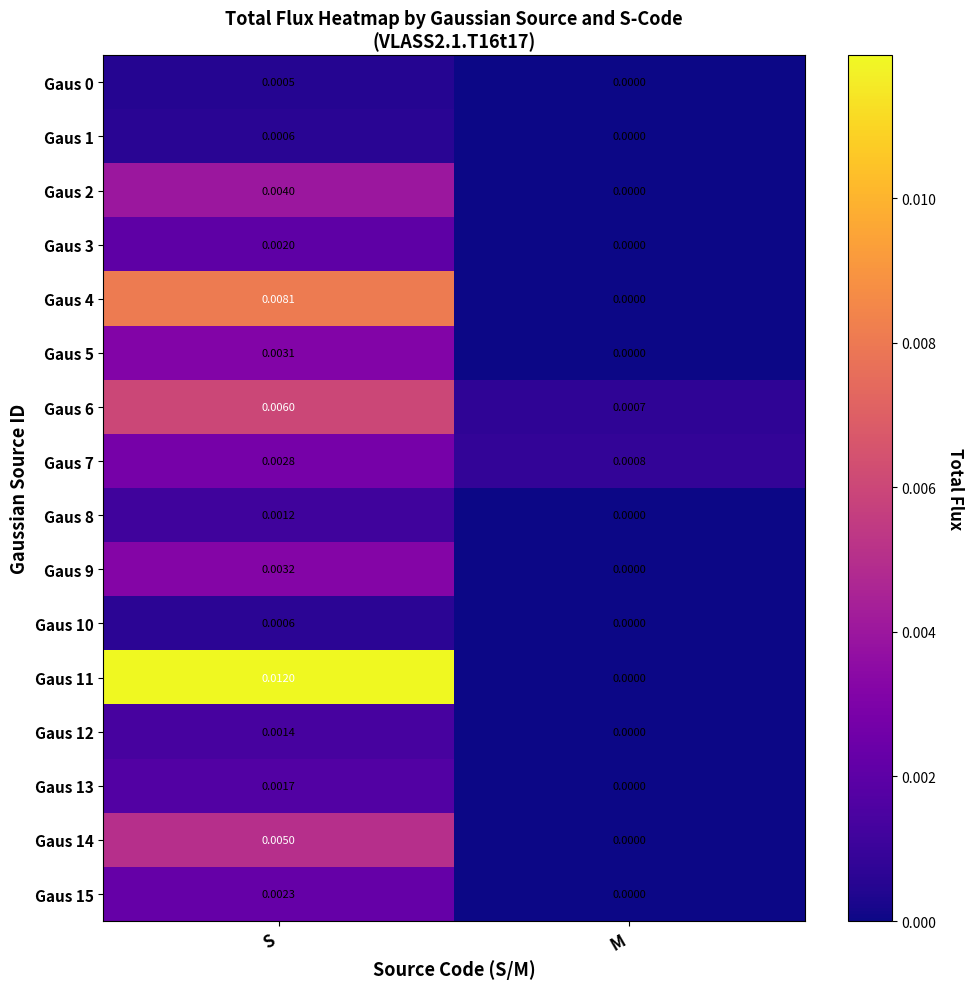

At which category does the chart reach its minimum across all series?

M